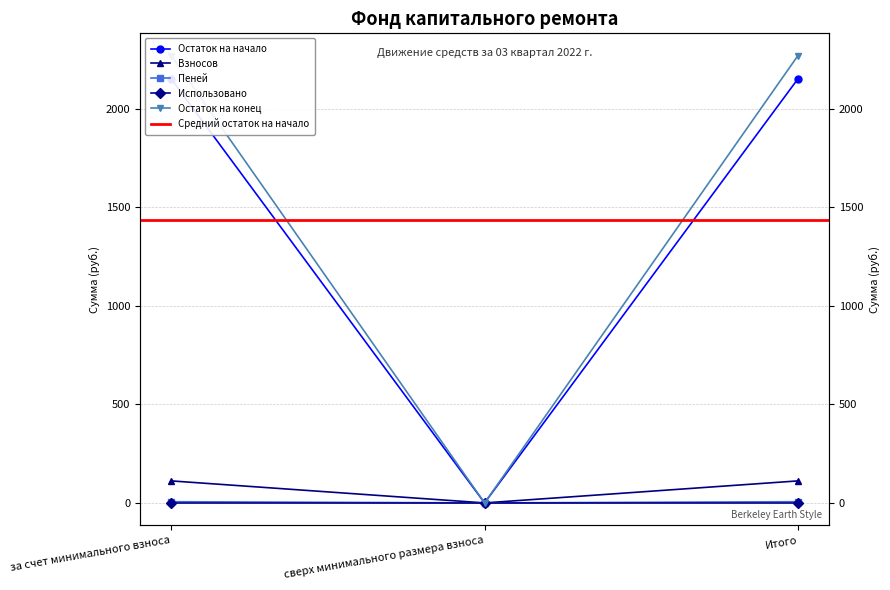

Which category has the highest value across all series?

за счет минимального взноса